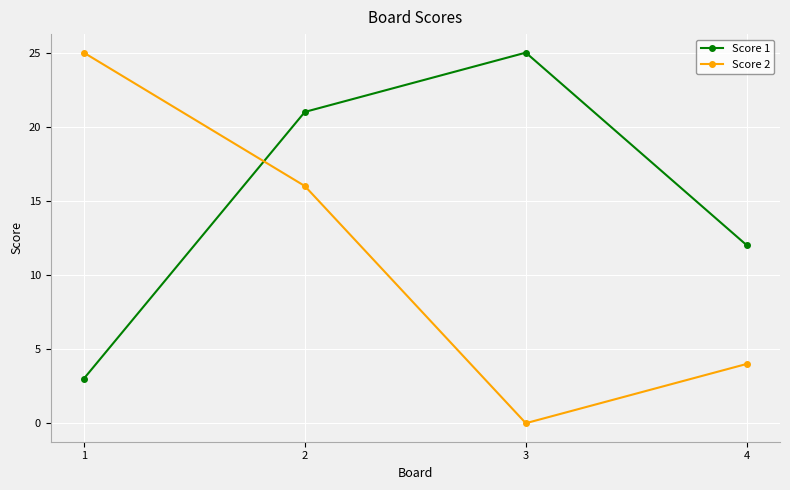

What is the difference between the Score 2 values at 2 and 4?

12